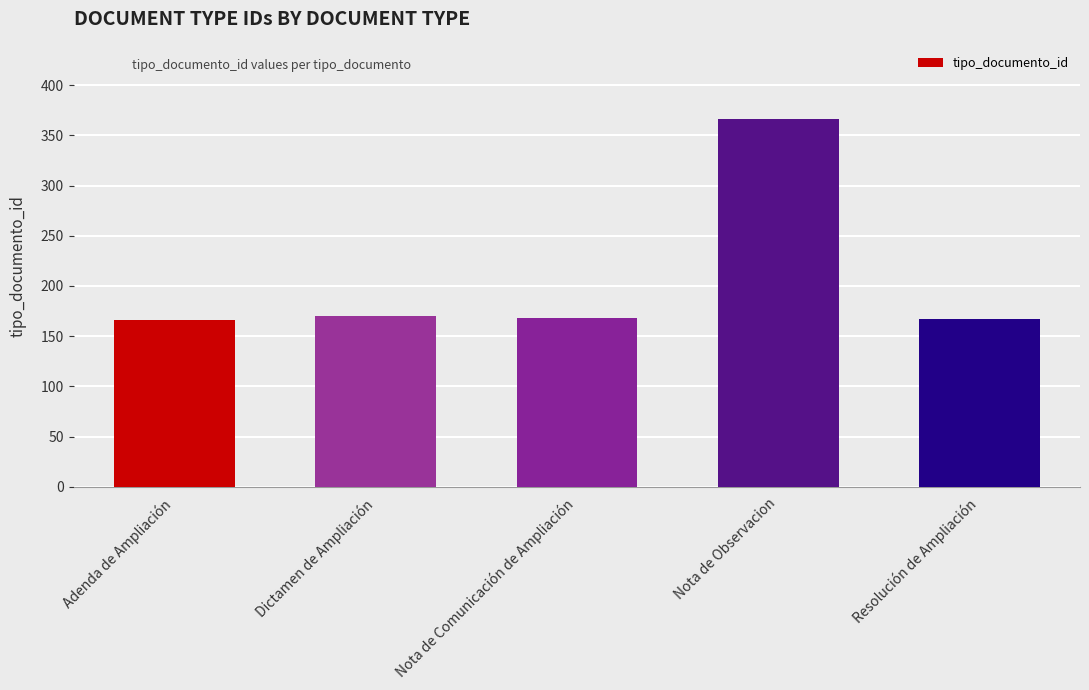

Where does the data first go above 168?

Dictamen de Ampliación